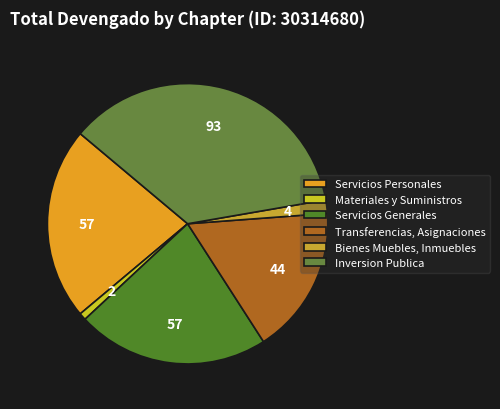

To the nearest percent, what is the difference between the Materiales y Suministros and Inversion Publica slice percentages?

35%